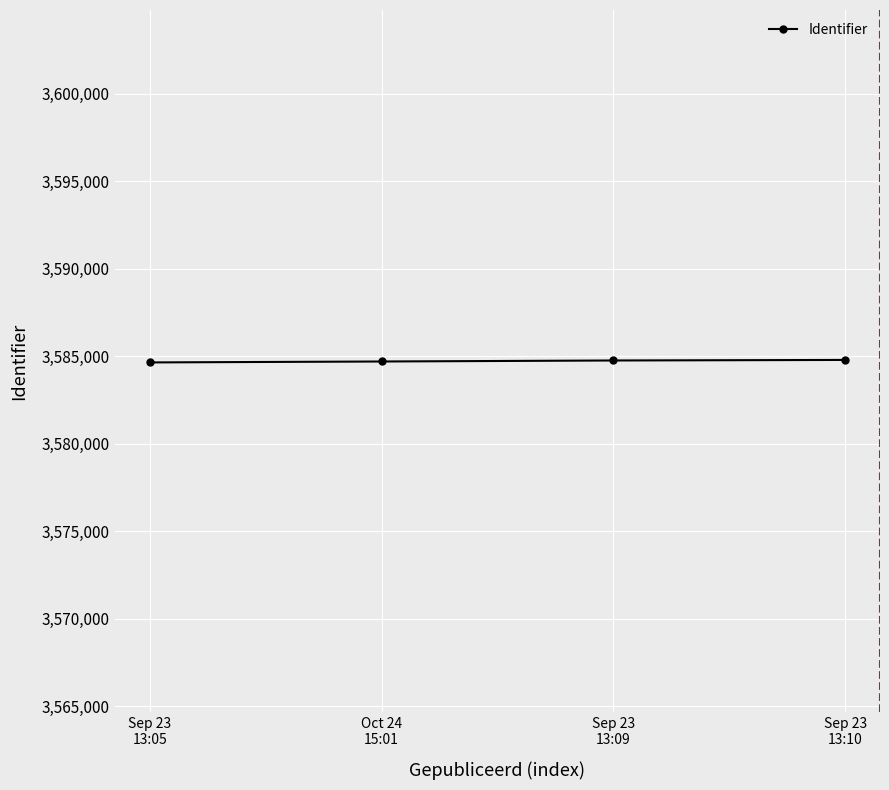

The chart shows a value of 3584797 at Sep 23
13:10. True or false?

True